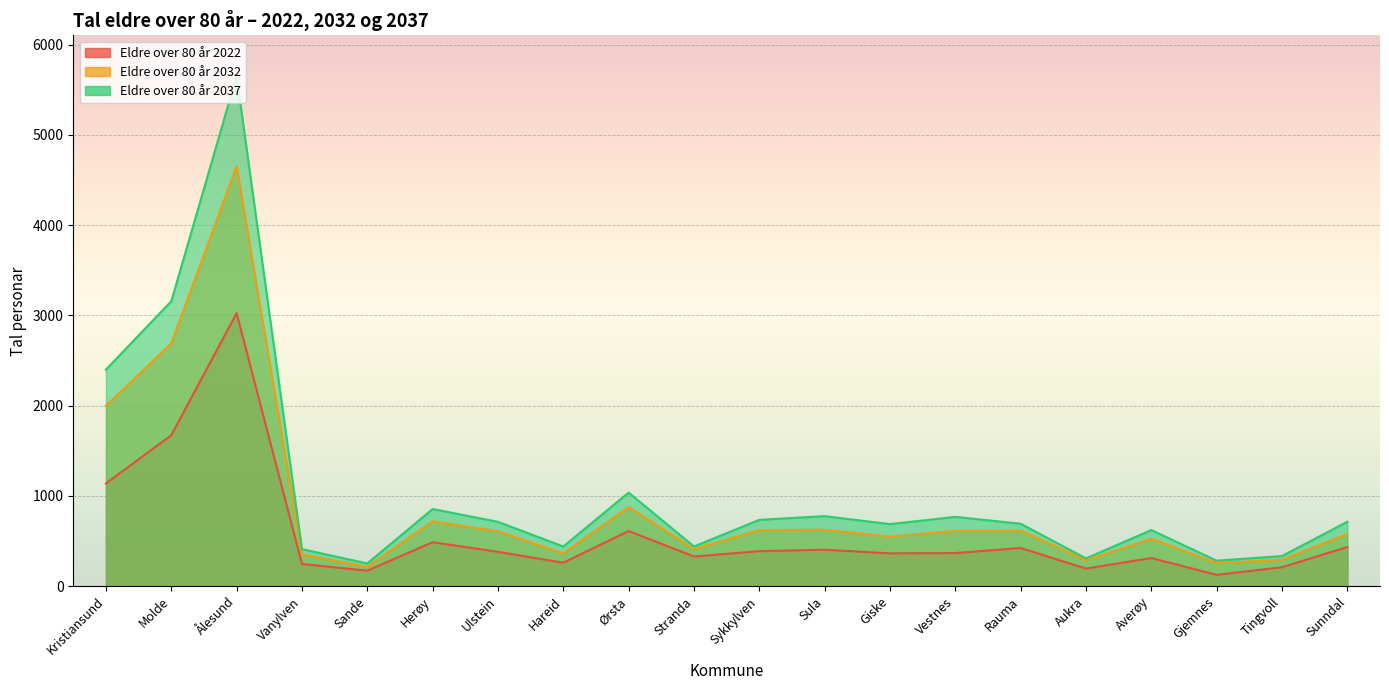

What is the spread (max minus min) of values at Rauma?

269